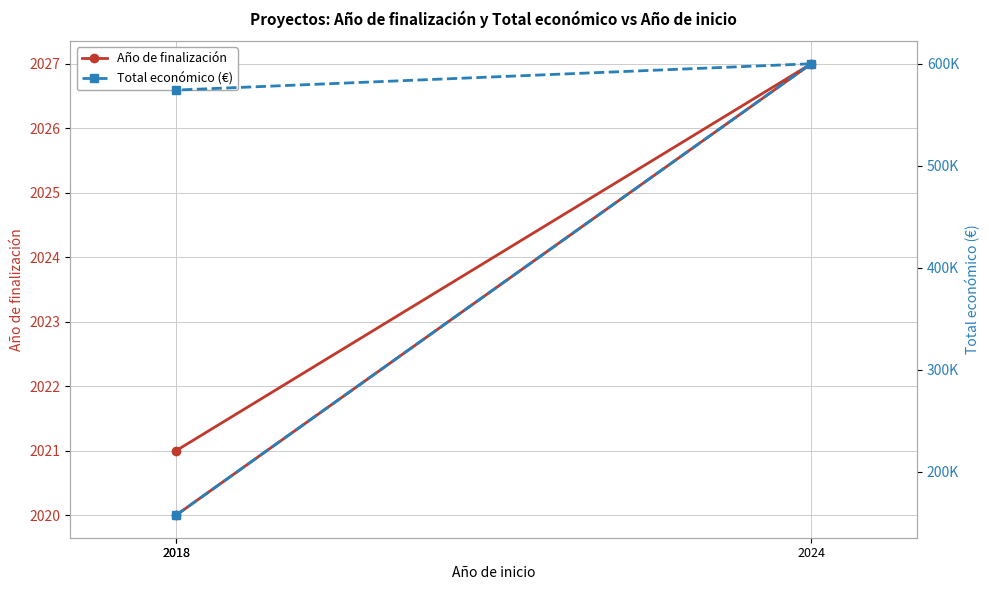

What are all the series names shown in the legend?

Año de finalización, Total económico (€)